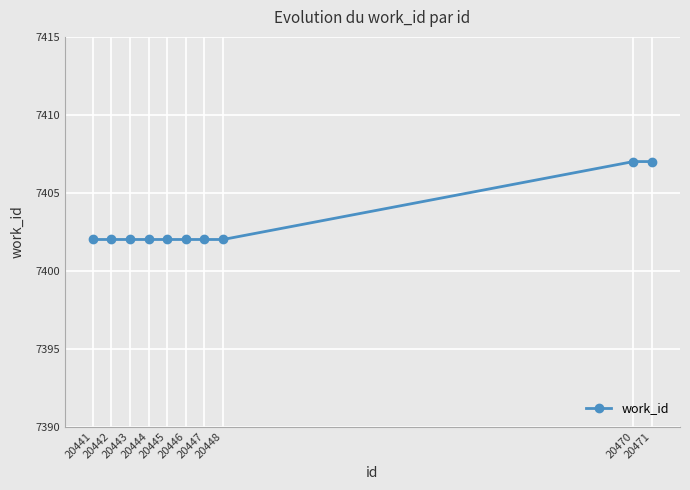

What is the maximum value shown in the chart?

7407